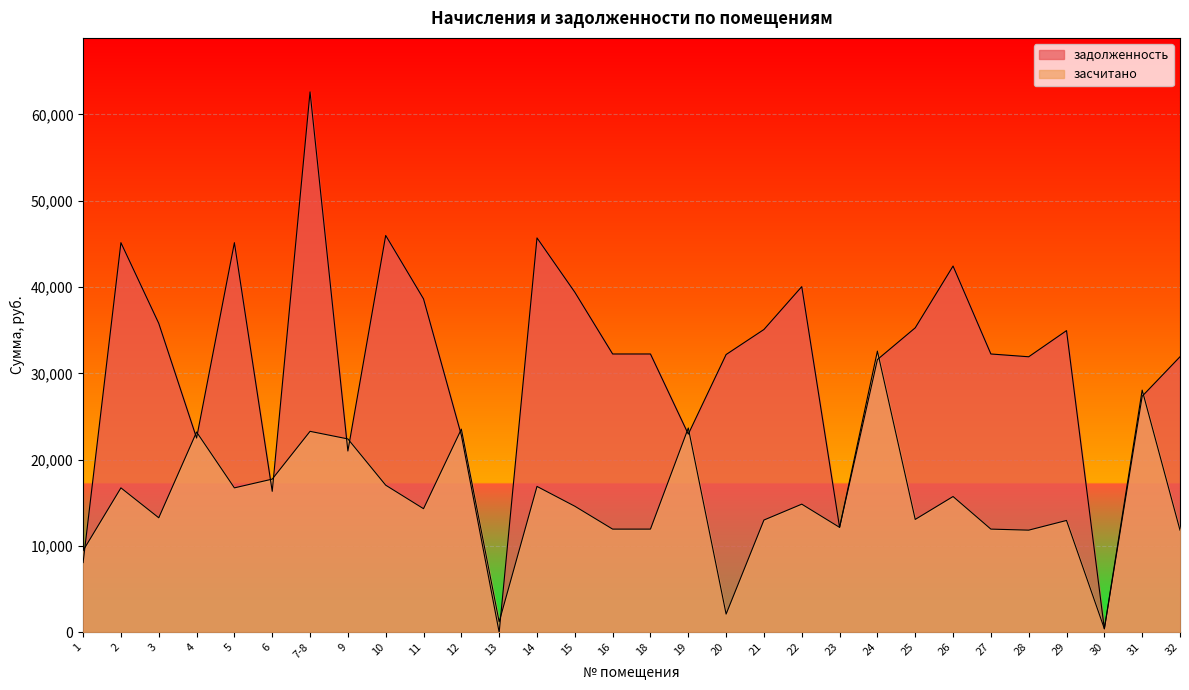

Reading left to right, what are all the values shown in this chart?

задолженность: 1=8073.9	2=45133.2	3=35784.2	4=22502.3	5=45133.2	6=16326.0	7-8=62598.9	9=20997.5	10=45971.4	11=38621.3	12=22824.6	13=0.0	14=45686.5	15=39394.8	16=32238.0	18=32238.0	19=22953.4	20=32173.7	21=35075.0	22=40039.6	23=12151.3	24=31593.2	25=35268.5	26=42425.2	27=32238.0	28=31915.7	29=34946.0	30=388.0	31=27343.1	32=31915.7
засчитано: 1=9462.3	2=16727.9	3=13262.8	4=23197.5	5=16727.9	6=17740.3	7-8=23275.7	9=22397.9	10=17038.6	11=14314.3	12=23529.8	13=1206.9	14=16895.2	15=14601.1	16=11948.5	18=11948.5	19=23662.5	20=2104.6	21=13000.0	22=14840.0	23=12151.3	24=32569.3	25=13071.7	26=15724.2	27=11948.5	28=11829.0	29=12952.2	30=415.0	31=28052.2	32=11829.0